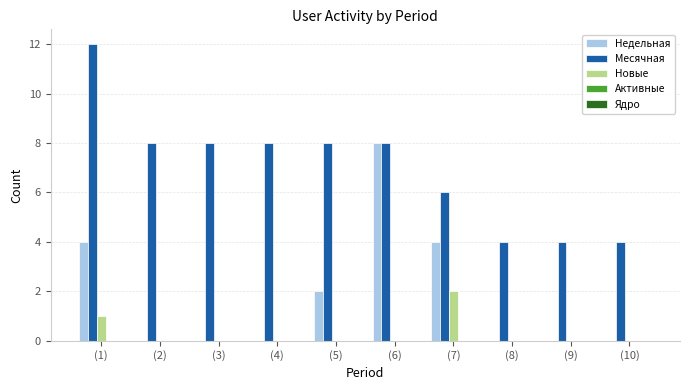

At which category is the sum across all series the highest?

(1)